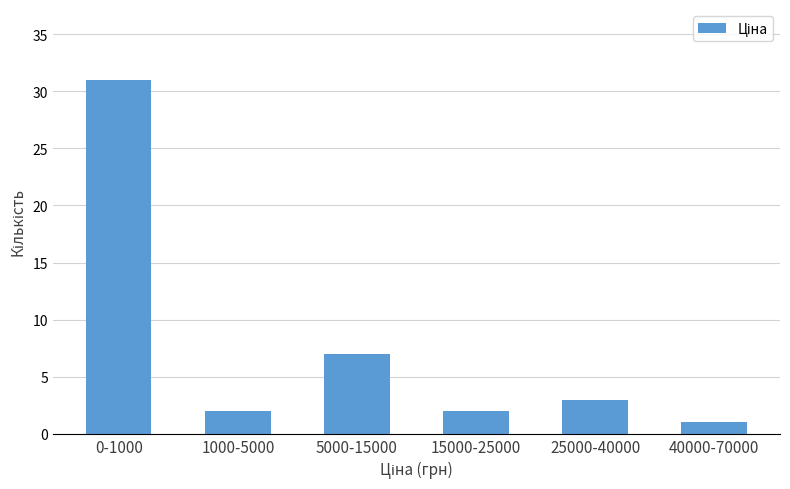

Reading right to left, list all the values displayed in this chart.

40000-70000=1	25000-40000=3	15000-25000=2	5000-15000=7	1000-5000=2	0-1000=31